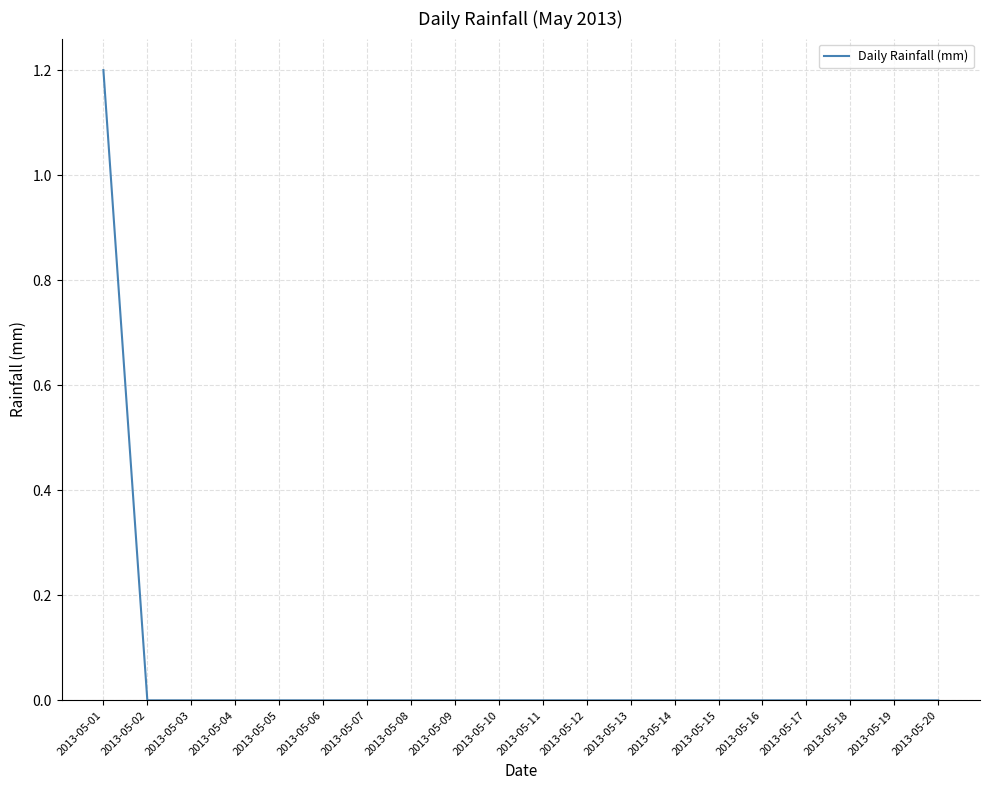

True or false: the data shows 0.0 at 2013-05-07.

True